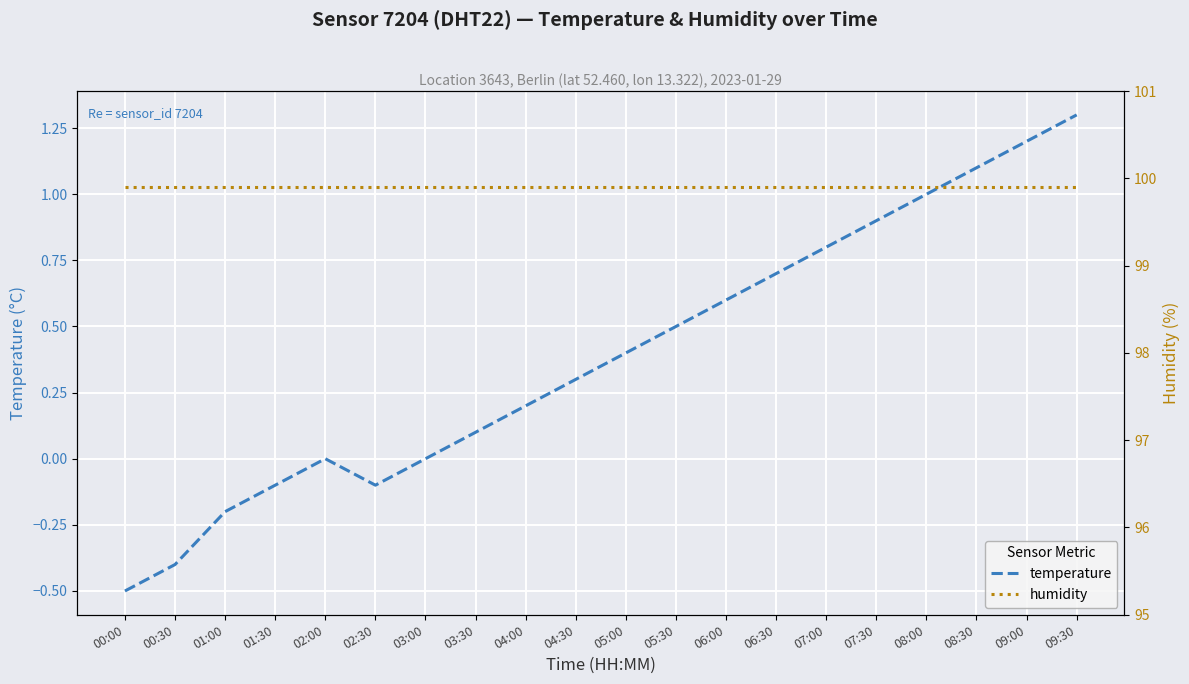

How many values in the temperature series are below 0?

5